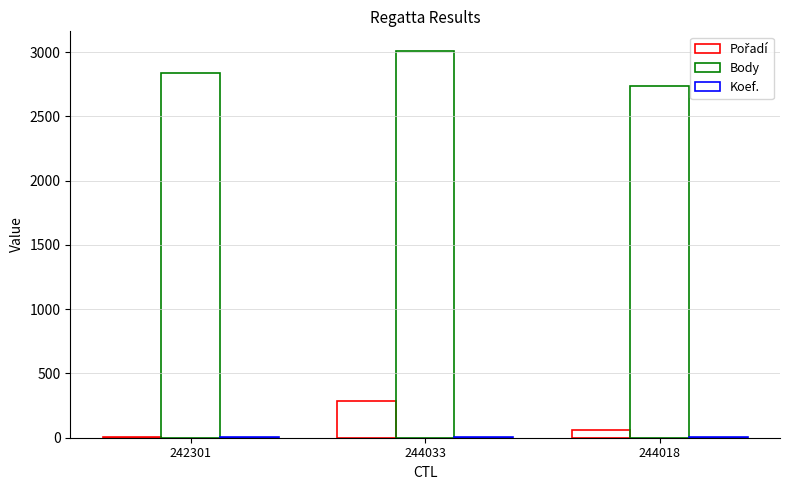

How many distinct data groups are displayed?

3